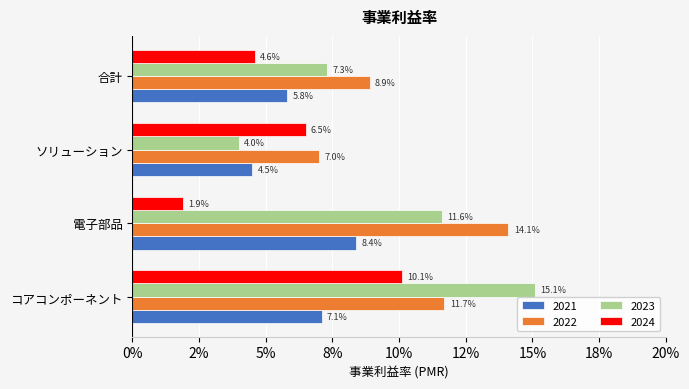

What is the minimum value for 2022?

0.1